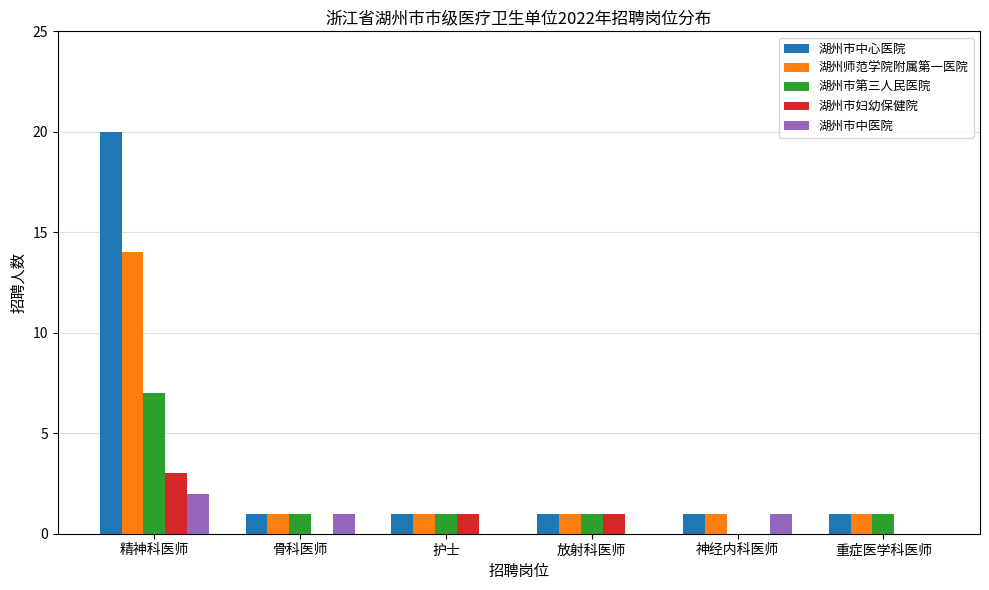

What is the sum of all 湖州市第三人民医院 values?

11